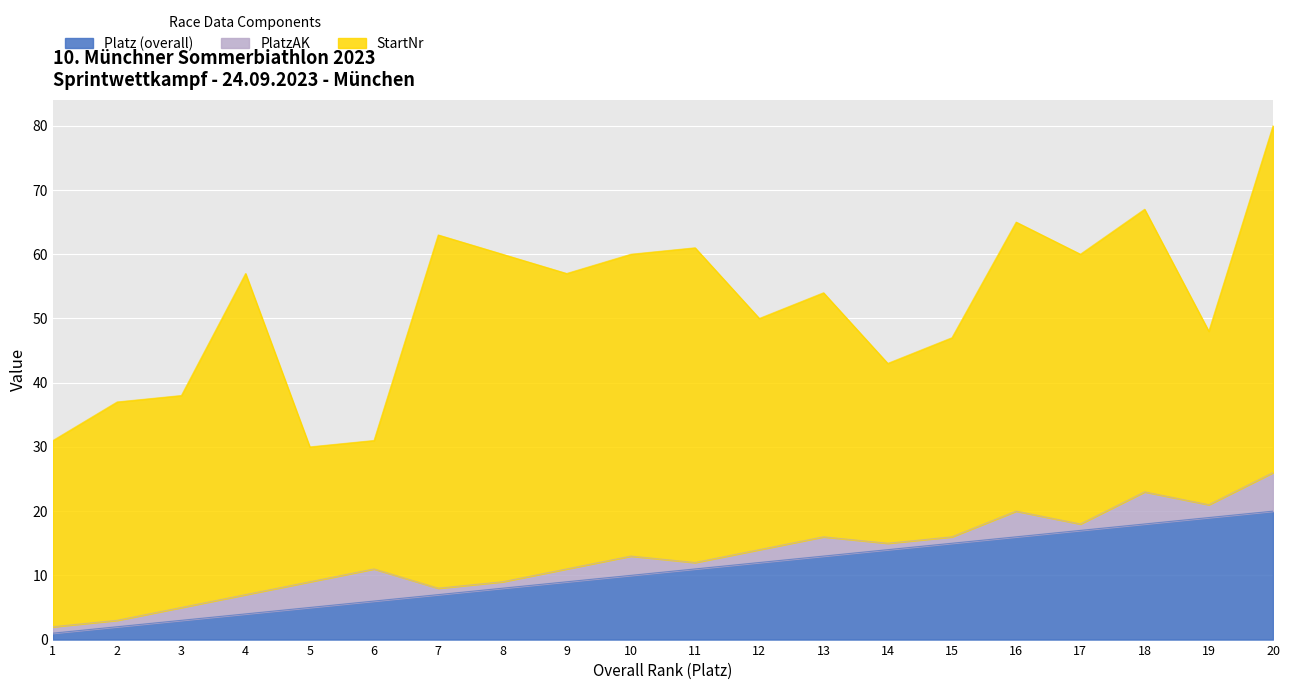

What is the difference between the Platz (overall) values at 6 and 19?

13